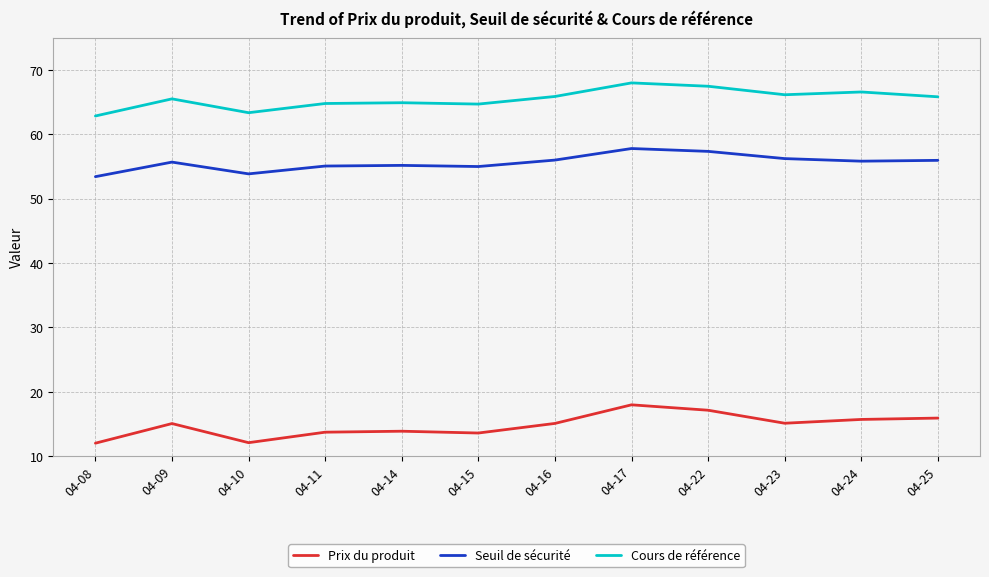

What value does the Seuil de sécurité series have at 04-24?

55.8